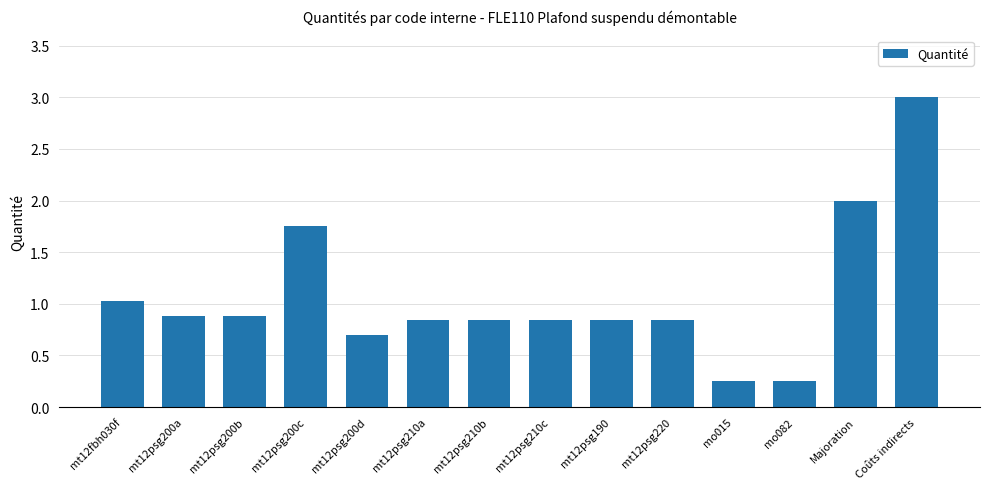

Is it true that the value at mt12fbh030f is 1.0?

True